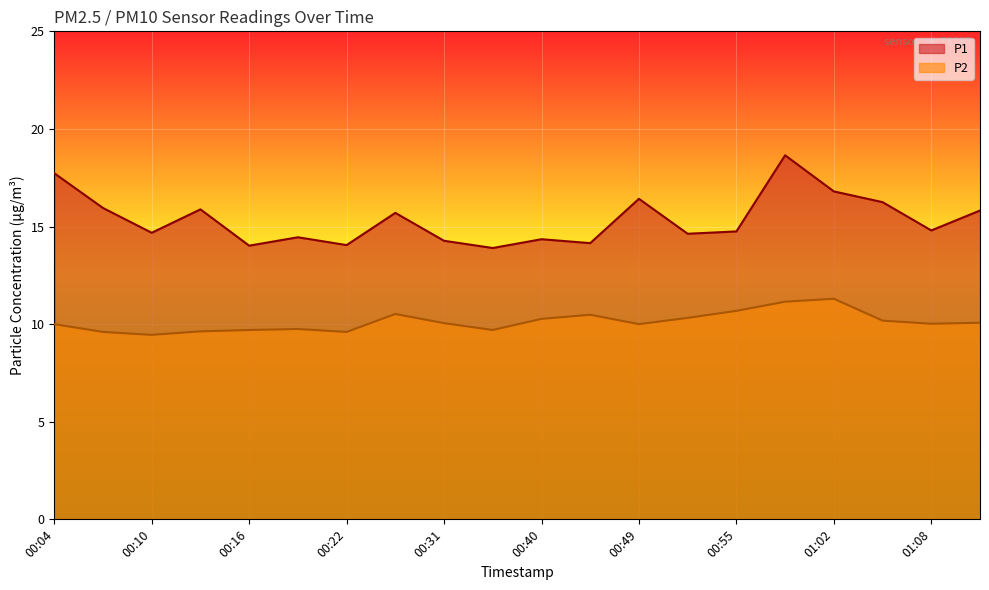

At which label is P1 closest to 16?

00:07